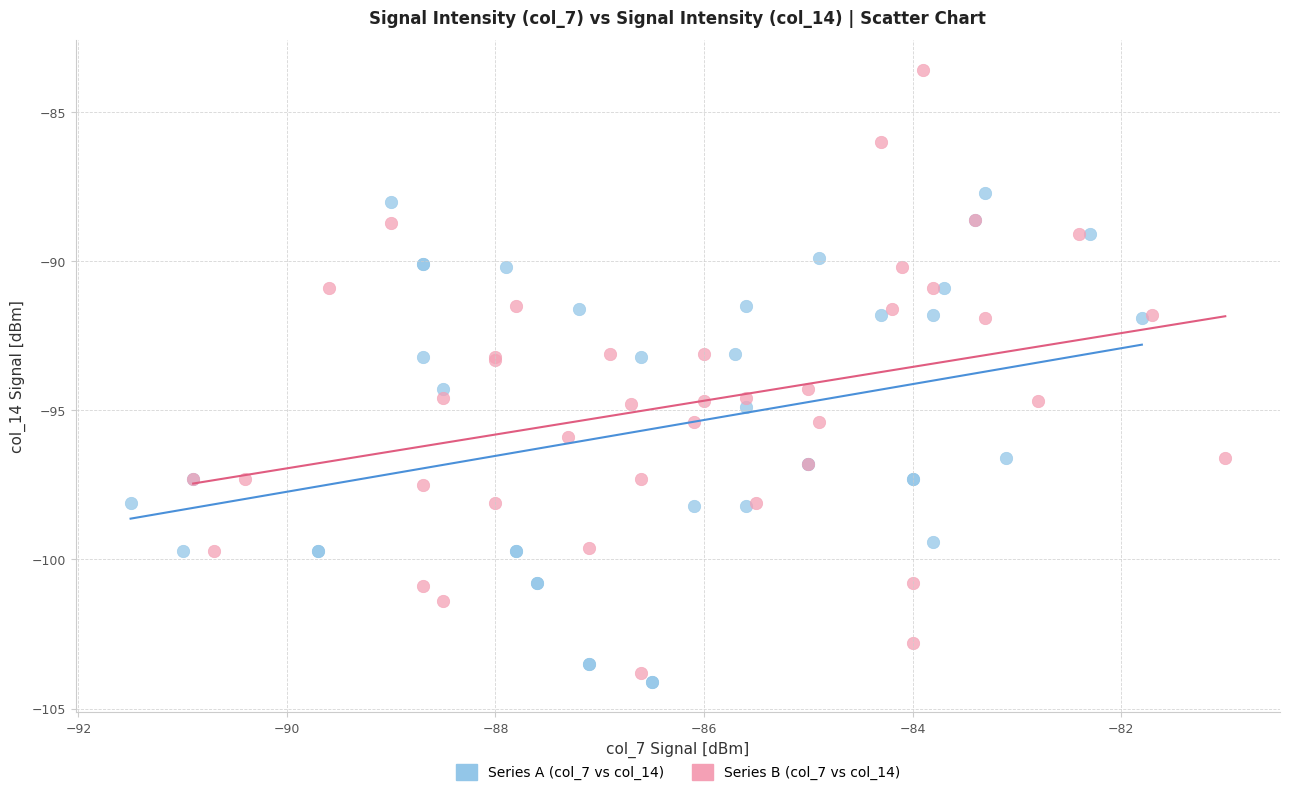

Which series has the widest spread of Y values?

Series B (col_7 vs col_14)